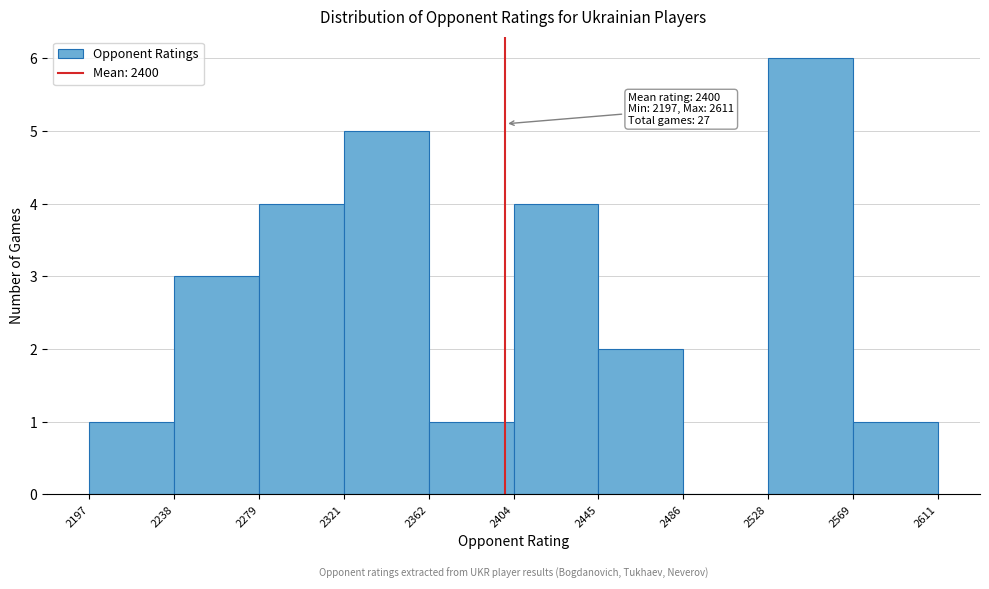

Over which range of the x-axis is the bar tallest?

2528 to 2569